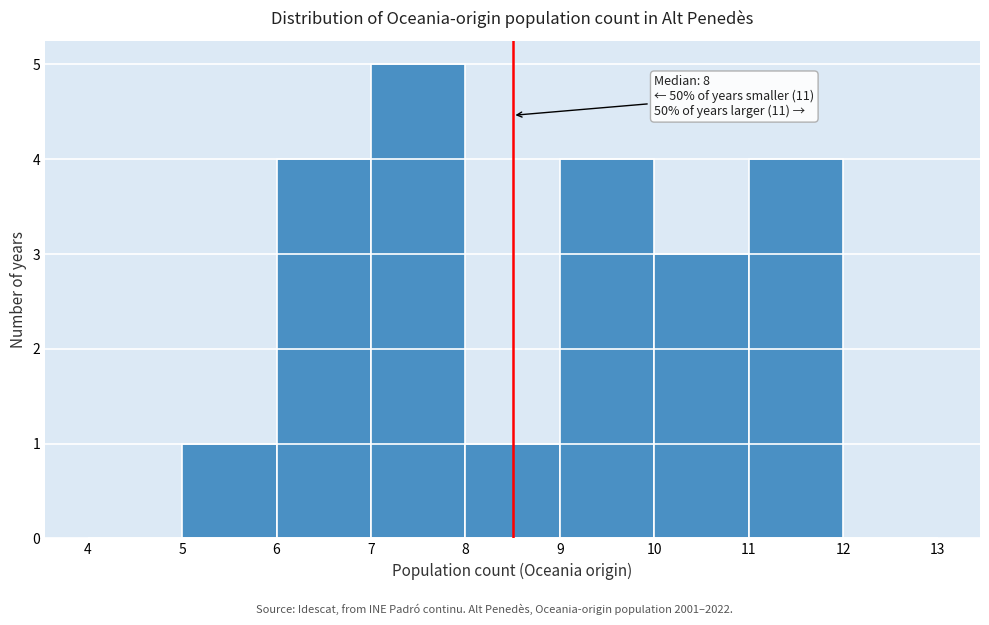

Over which range of the x-axis is the bar tallest?

7 to 8